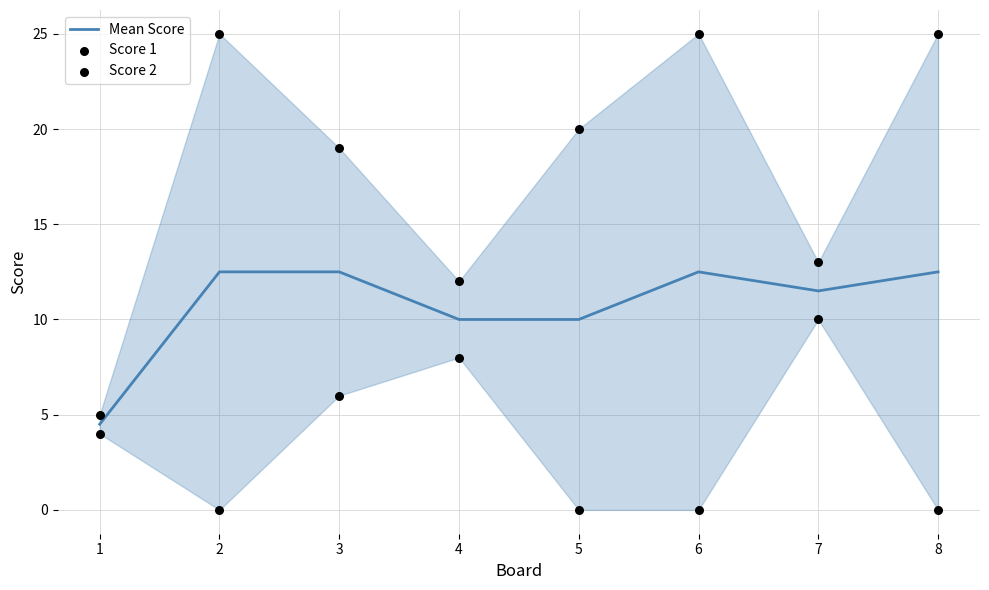

At which category is the sum across all series the highest?

2